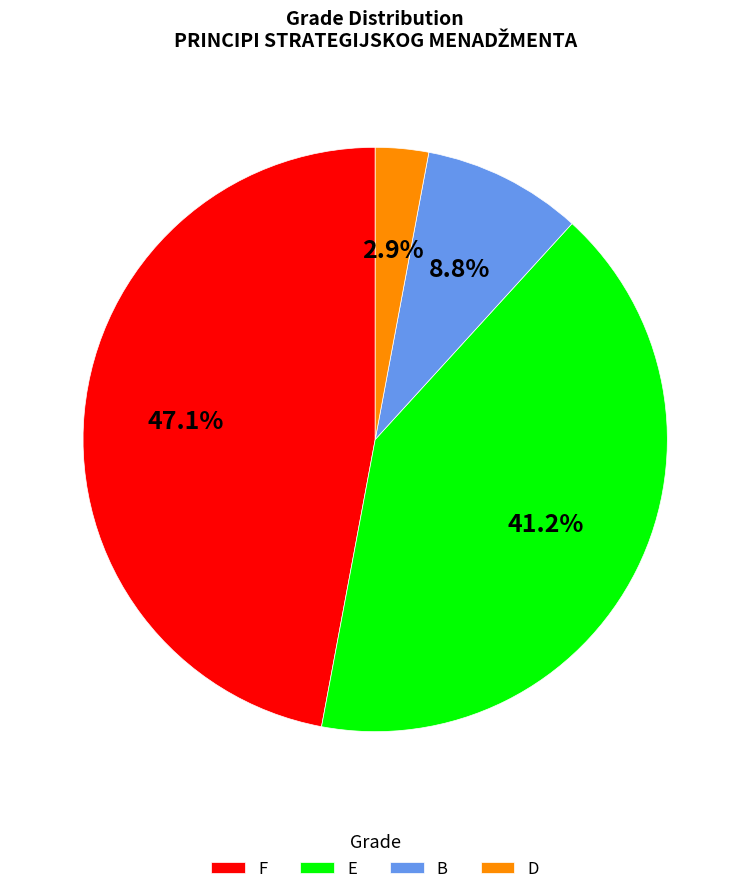

How much of the chart is everything except B?

91.2%